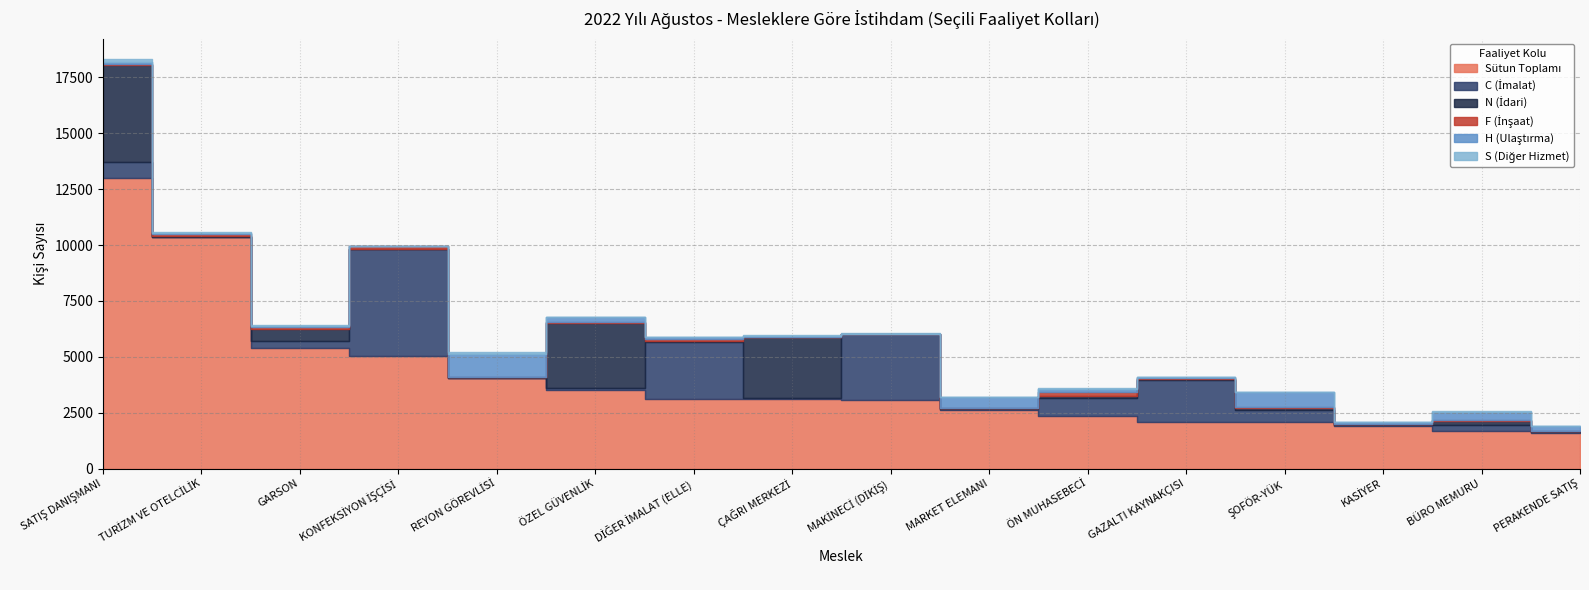

What is the average value of the N (İdari) series?

692